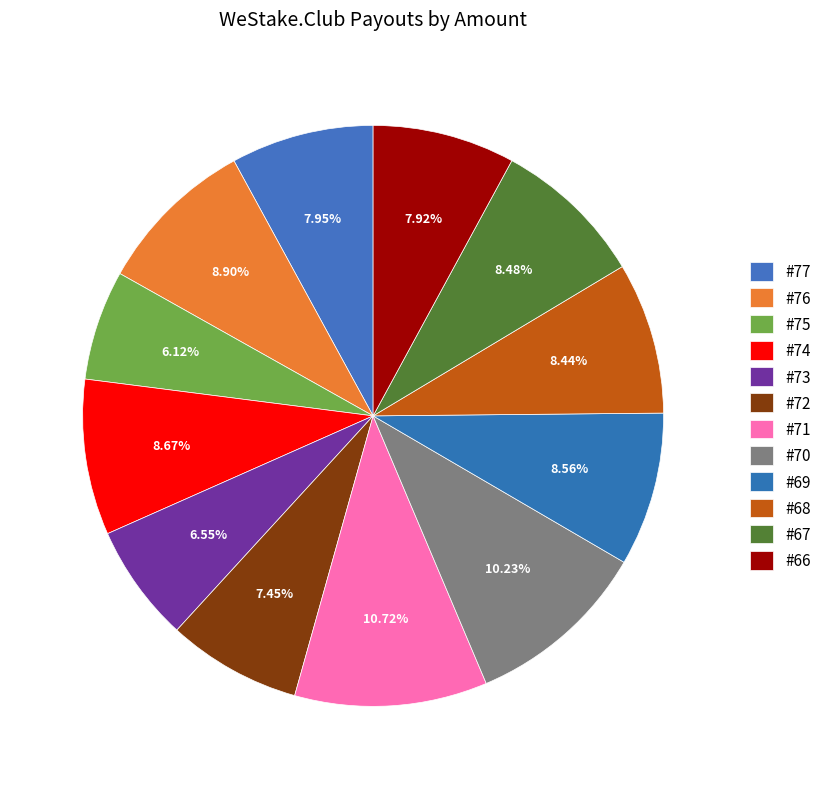

Count the number of slices in the pie.

12